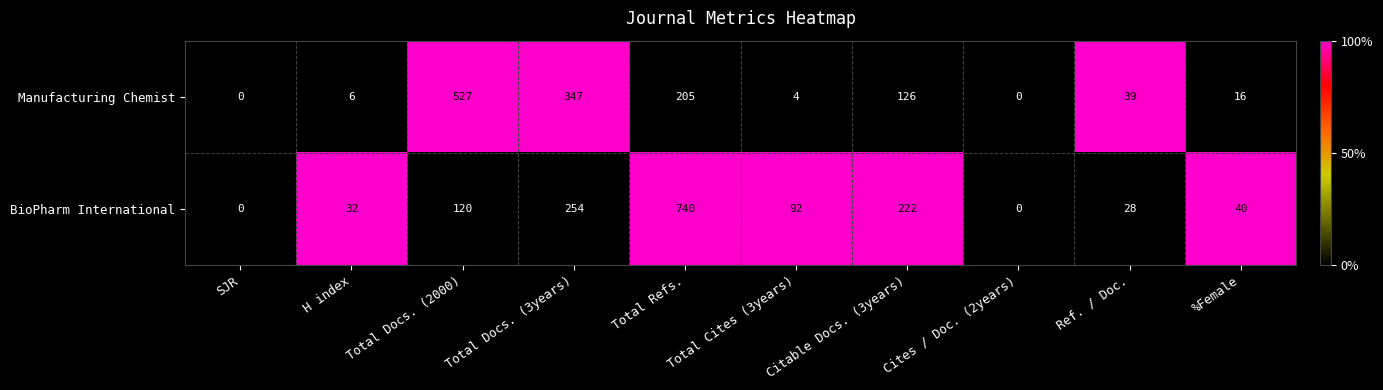

What is the difference between the highest and lowest values at H index?

26